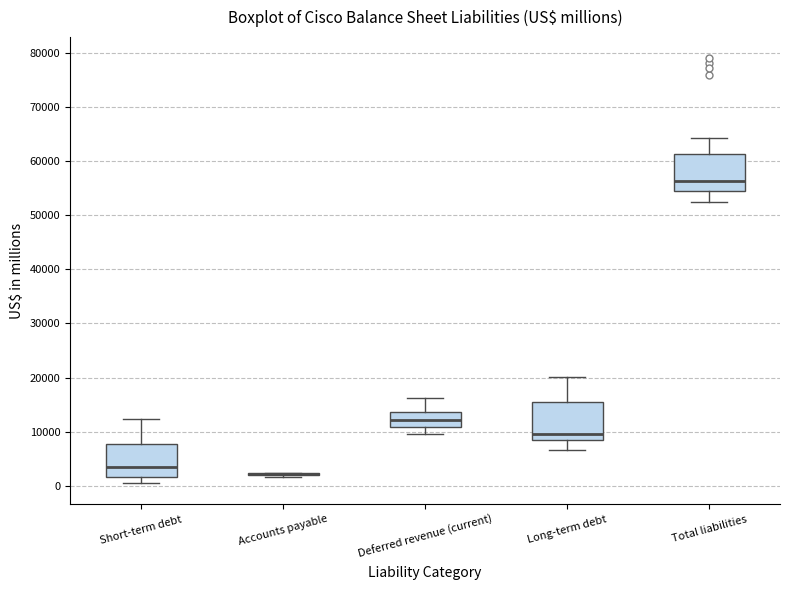

Reading left to right, transcribe this box plot: for each box, give where its median line is, the range the box spans, and where its two whiskers end, as read against the y-axis. The values are not printed on the chart, so give them approximately, as read against the axis.

Short-term debt: median 4000, box 2000 to 8000, whiskers 1000 to 12000
Accounts payable: box collapsed to a line at 2000, whiskers 2000 to 2000
Deferred revenue (current): median 12000, box 11000 to 14000, whiskers 10000 to 16000
Long-term debt: median 10000, box 8000 to 16000, whiskers 7000 to 20000
Total liabilities: median 56000, box 54000 to 61000, whiskers 52000 to 64000